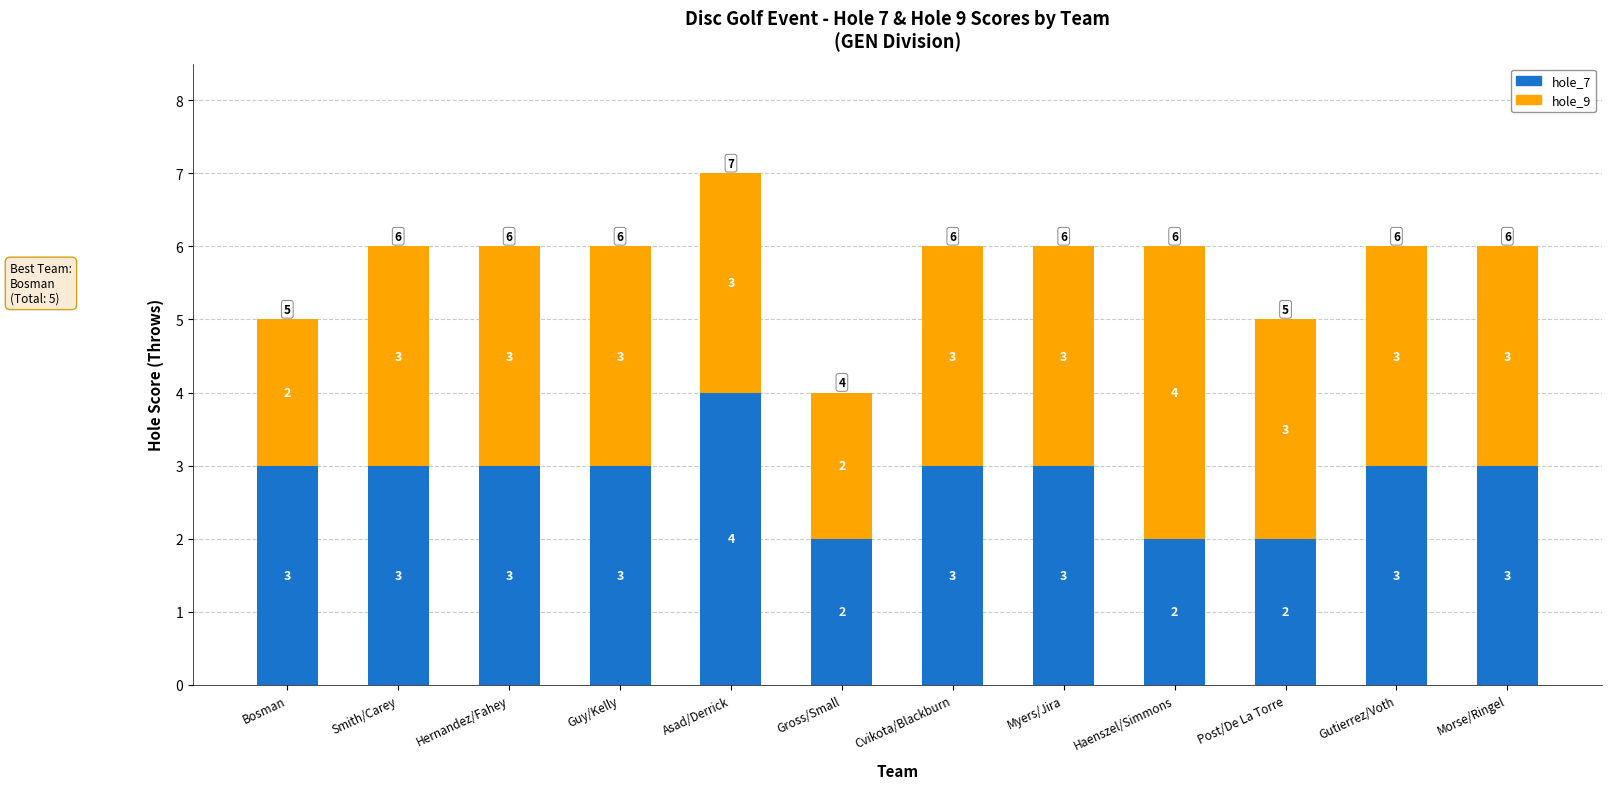

At which category is the sum across all series the highest?

Asad/Derrick